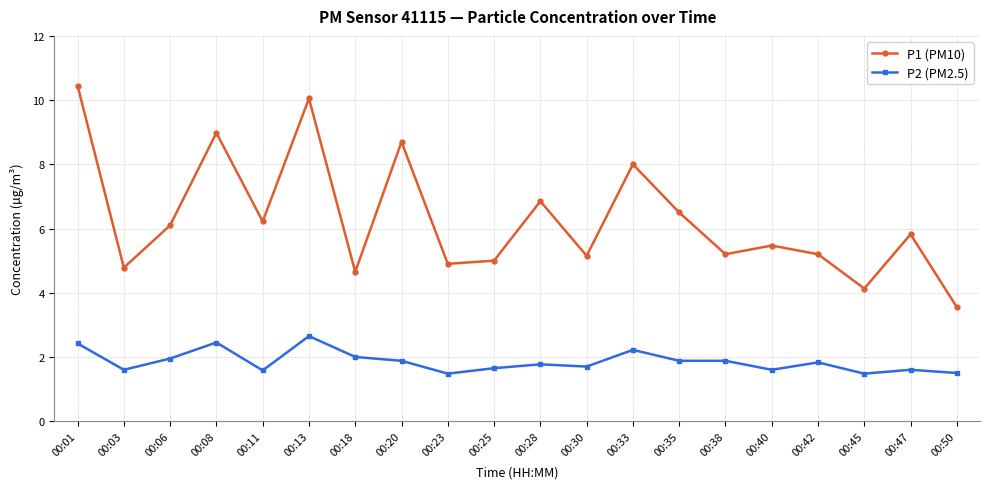

At 00:47, list the series in order from smallest to largest.

P2 (PM2.5), P1 (PM10)